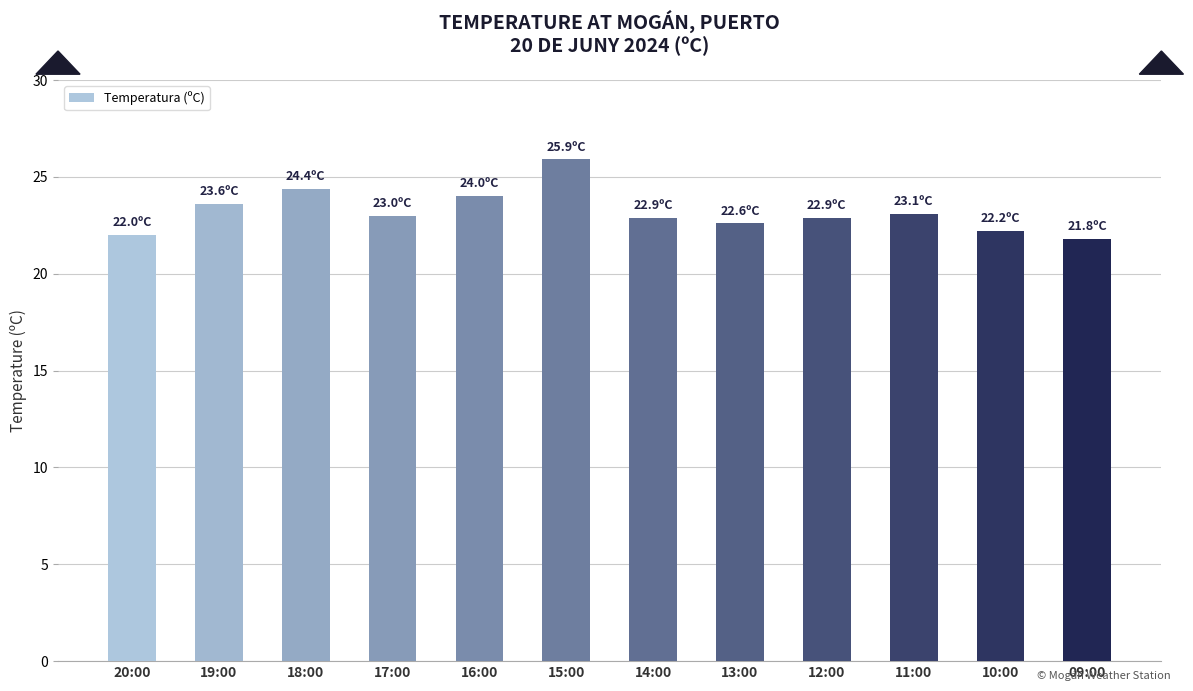

True or false: the data shows 24.0 at 16:00.

True